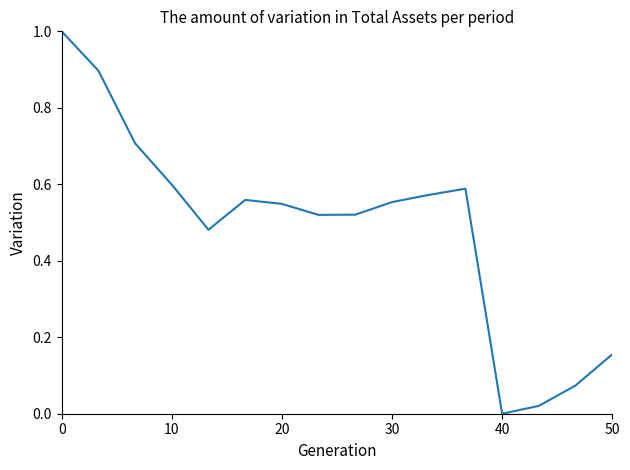

What is the greatest value displayed?

1.0